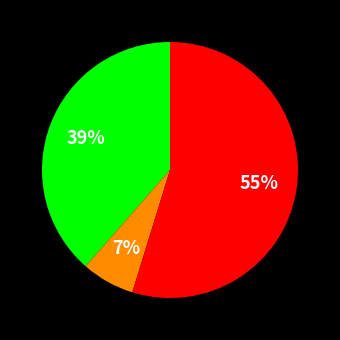

To the nearest percent, what is the average slice percentage?

33%